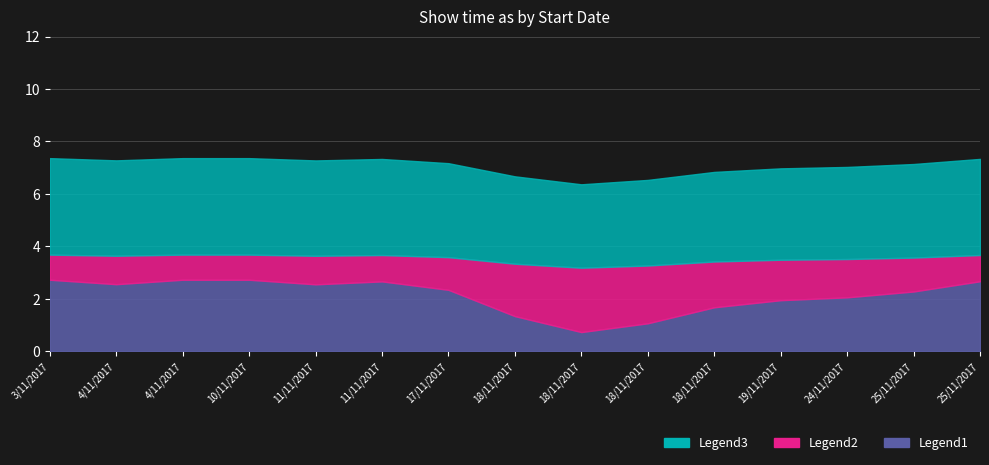

List the series in order of their overall mean, highest first.

Legend3, Legend1, Legend2